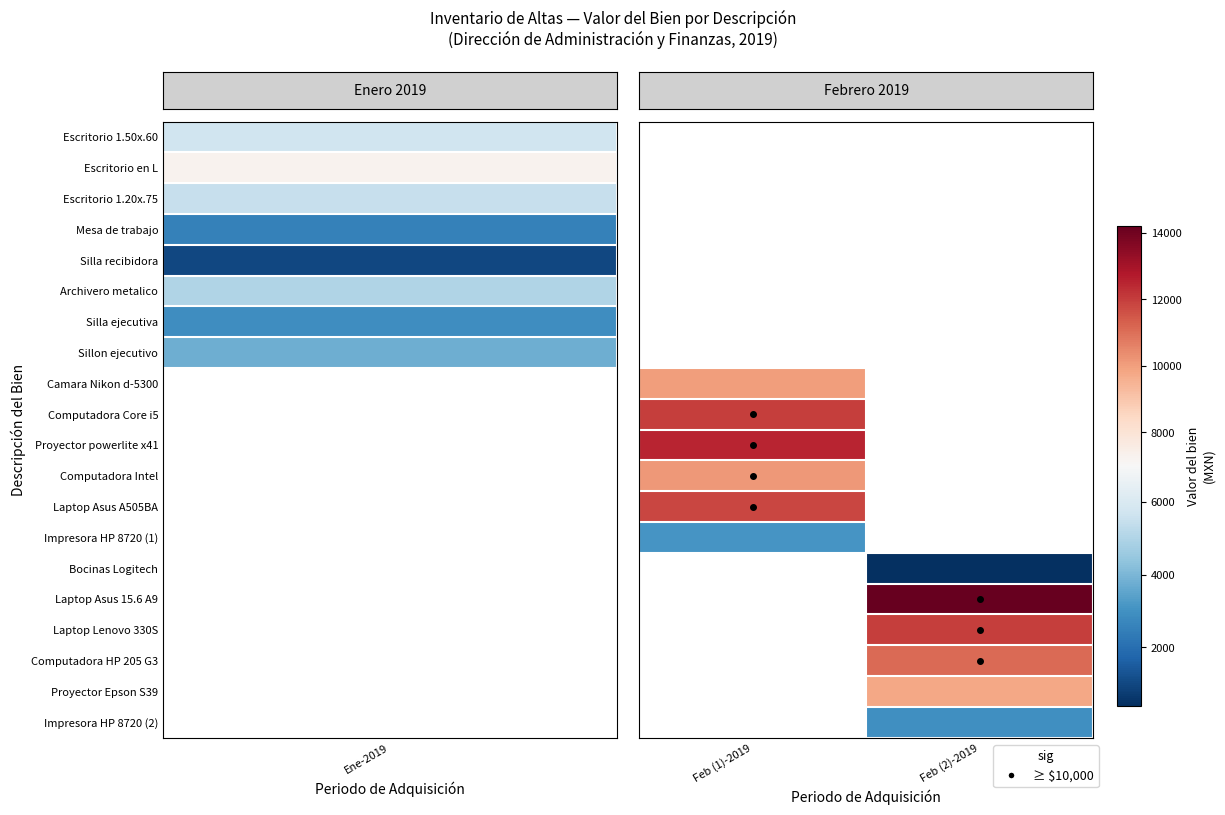

What is the greatest value displayed?

14215.0